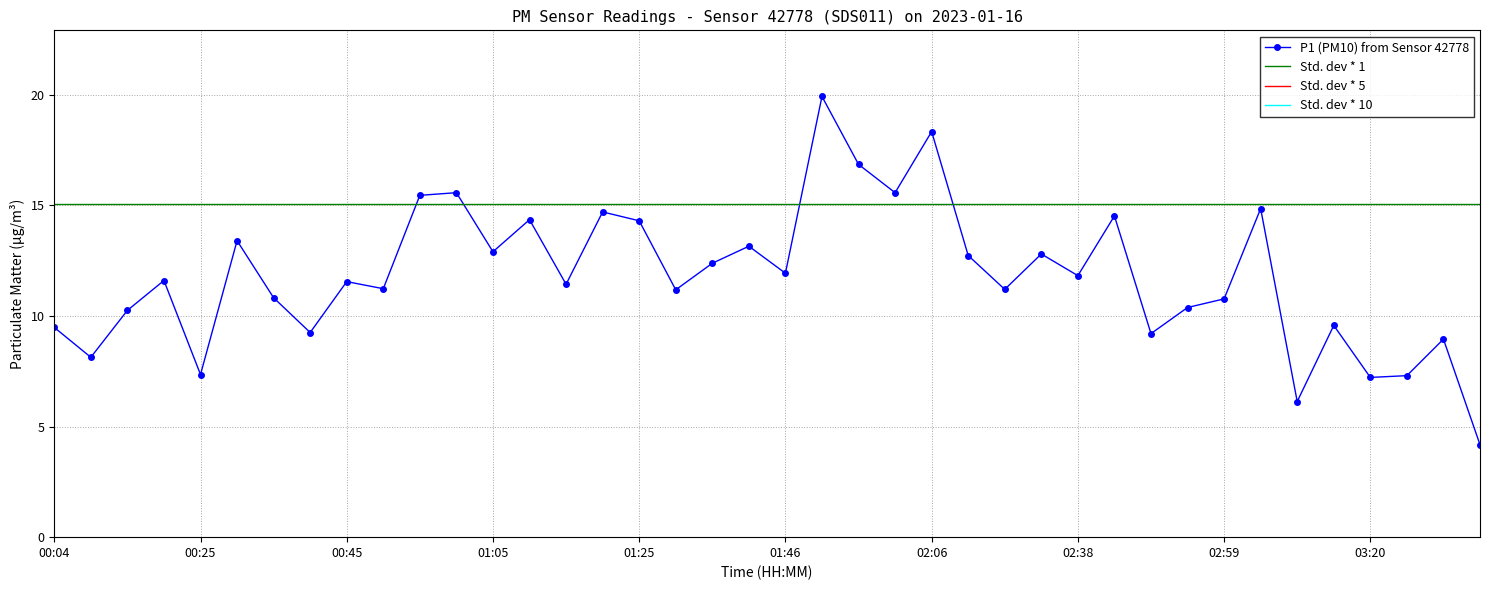

Rank the categories by value from lowest to highest.

03:35, 03:09, 03:20, 03:25, 00:25, 00:09, 03:30, 02:48, 00:40, 00:04, 03:15, 00:15, 02:54, 02:59, 00:35, 01:31, 02:17, 00:50, 01:15, 00:45, 00:20, 02:38, 01:46, 01:36, 02:11, 02:33, 01:05, 01:41, 00:30, 01:25, 01:10, 02:43, 01:20, 03:04, 00:55, 01:00, 02:01, 01:56, 02:06, 01:51